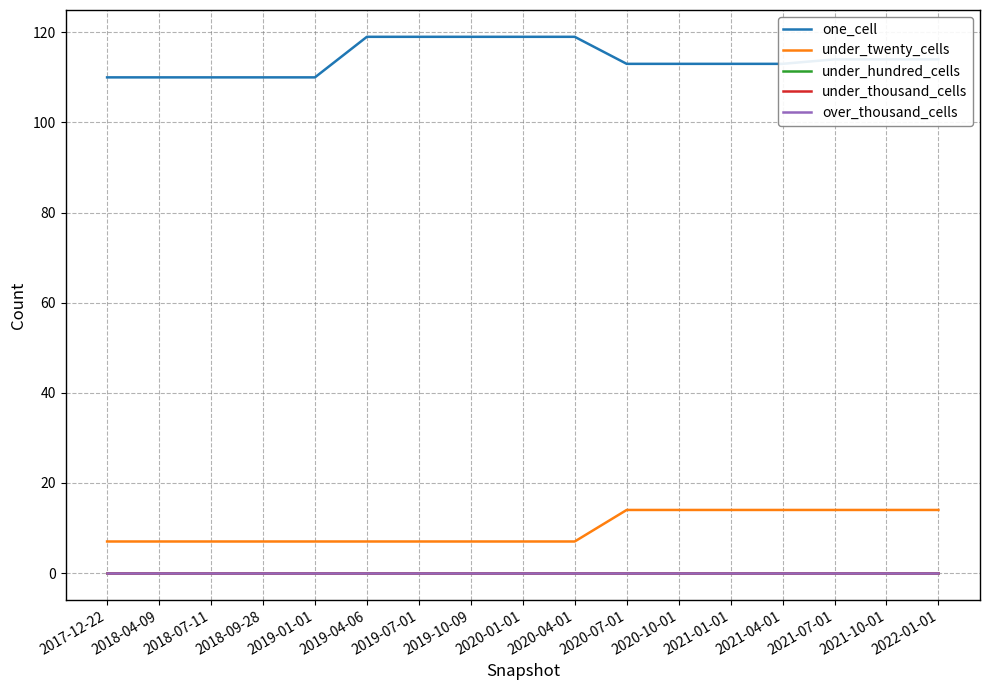

Is the value of one_cell at 2022-01-01 greater than the value of under_twenty_cells at 2020-01-01?

Yes